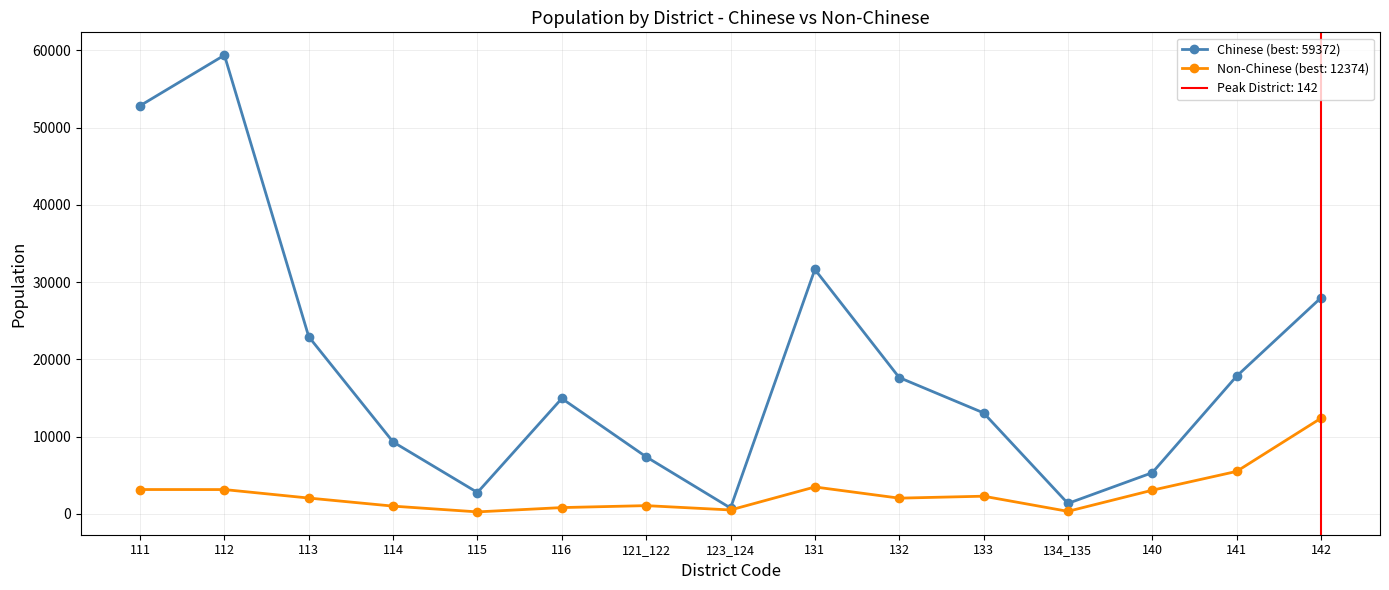

Is the value of Chinese at 133 greater than the value of Non-Chinese at 133?

Yes